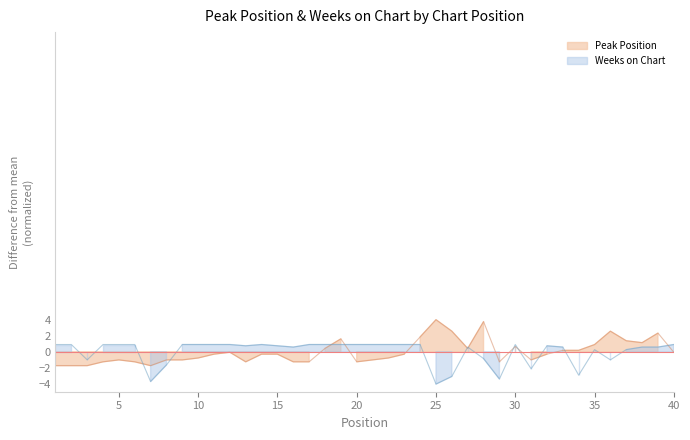

True or false: Weeks on Chart and Peak Position cross at least once.

True